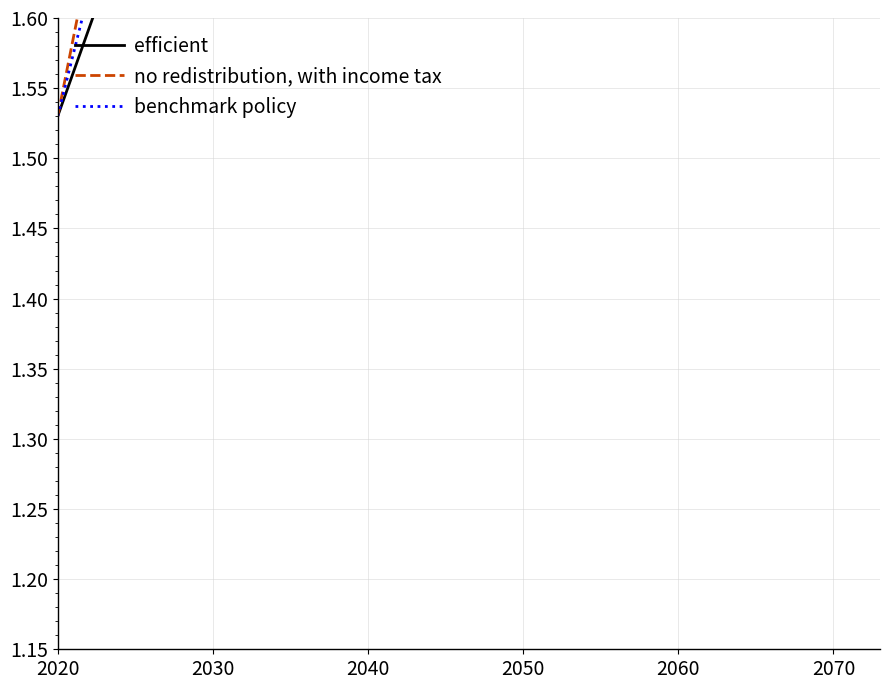

Rank the series by their maximum value, from lowest to highest.

efficient, benchmark policy, no redistribution, with income tax